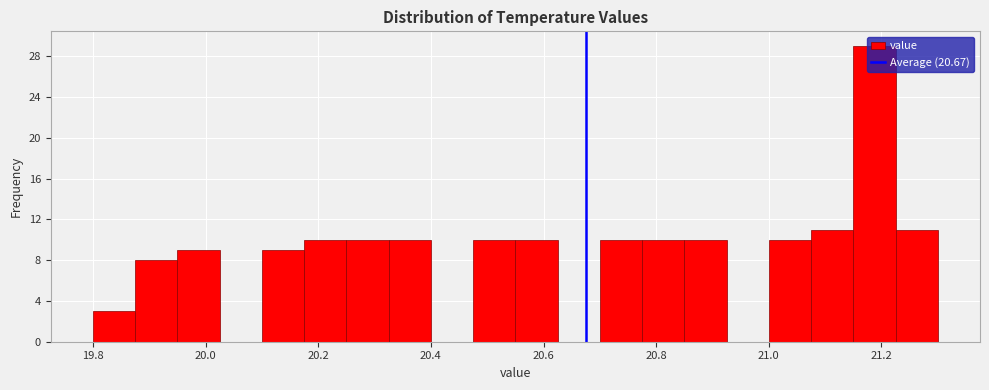

Read against the x-axis, roughly where is the centre of the tallest bar?

21.18